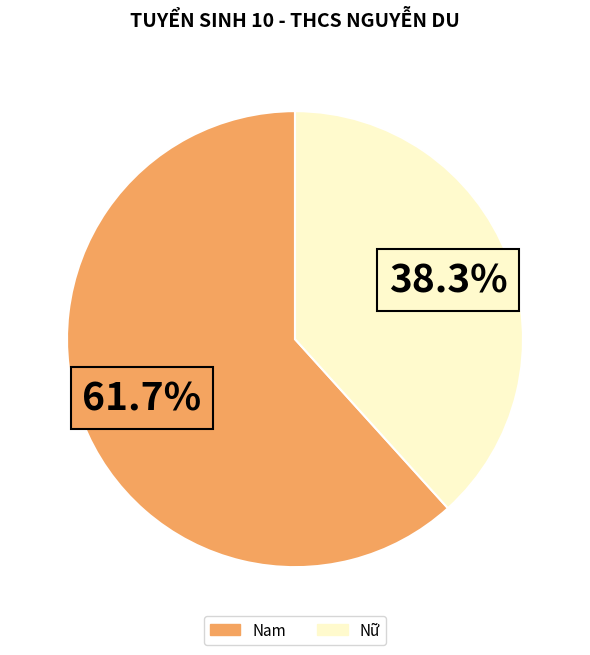

To the nearest percent, what is the difference between the Nam and Nữ slice percentages?

23%